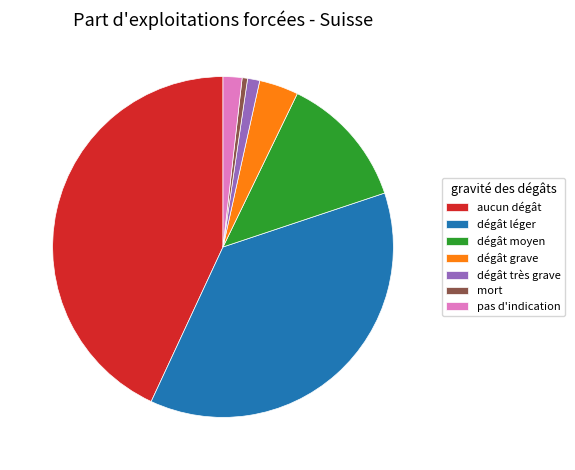

Is it true that dégât léger is 37% of the pie?

True